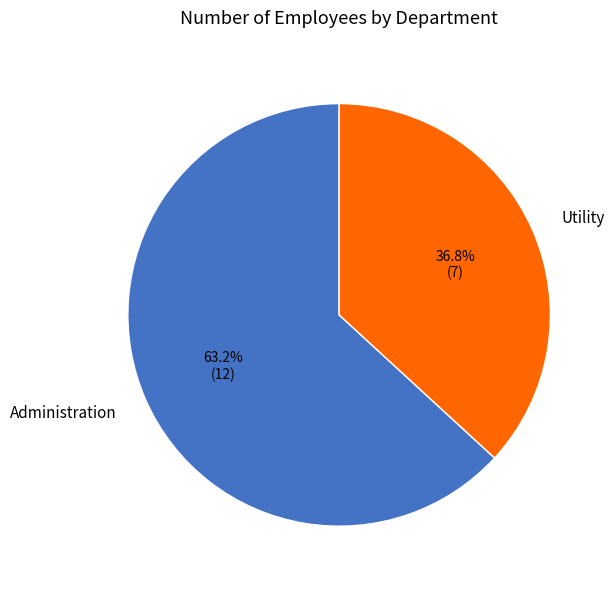

What is the majority slice?

Administration